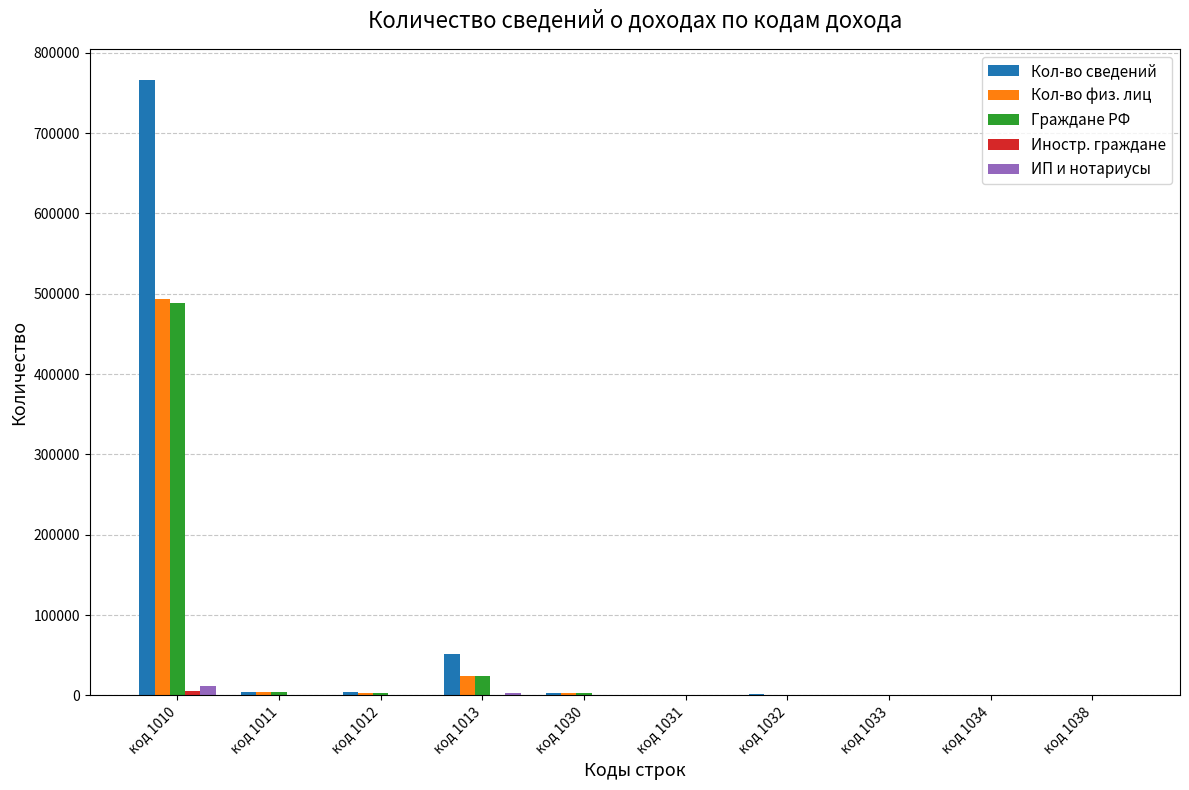

At which category does the chart reach its peak across all series?

код 1010